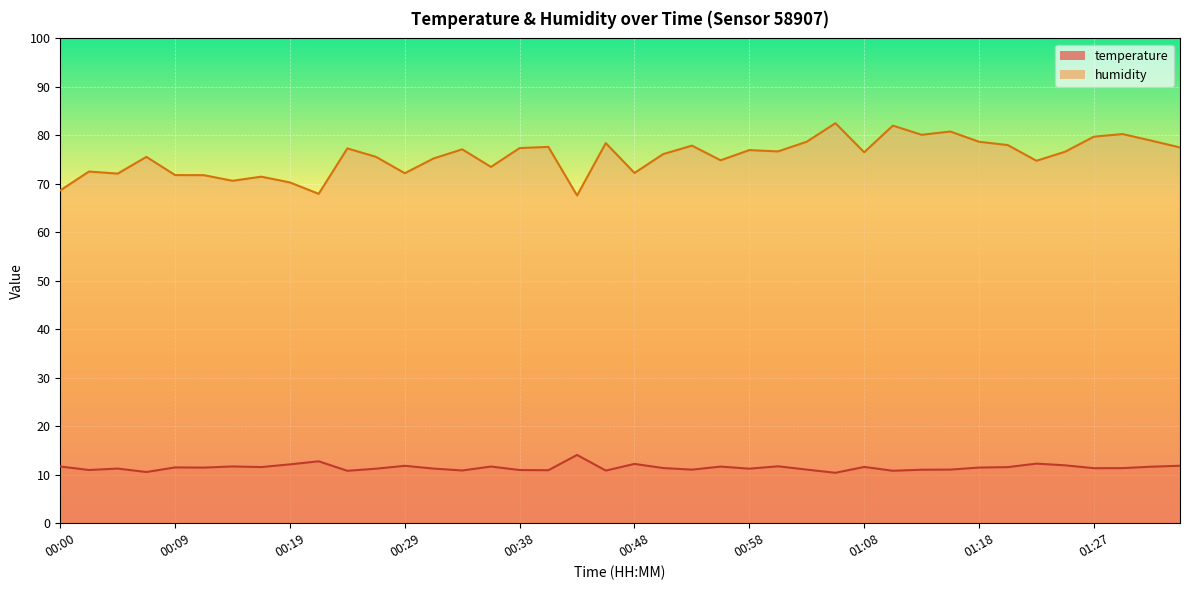

At which label is humidity closest to 75?

00:56